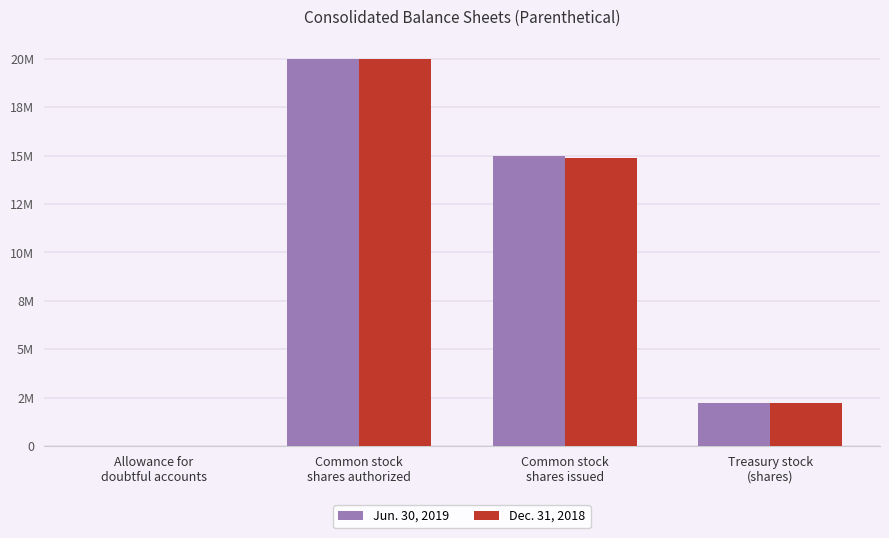

Are the bars horizontal?

No